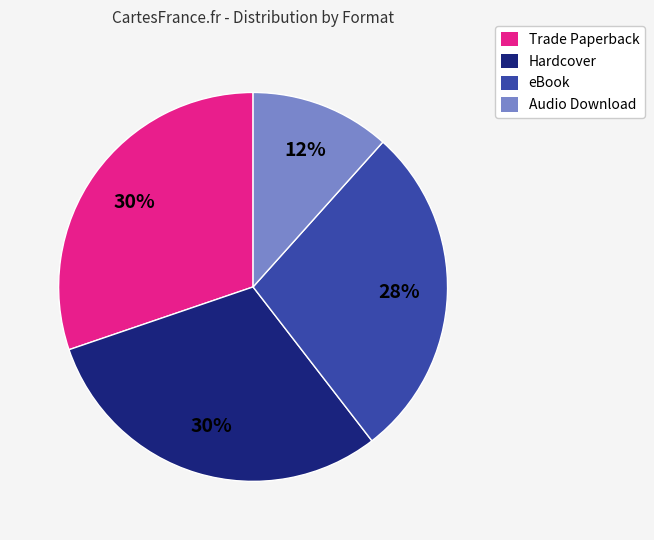

How many segments does this pie chart have?

4